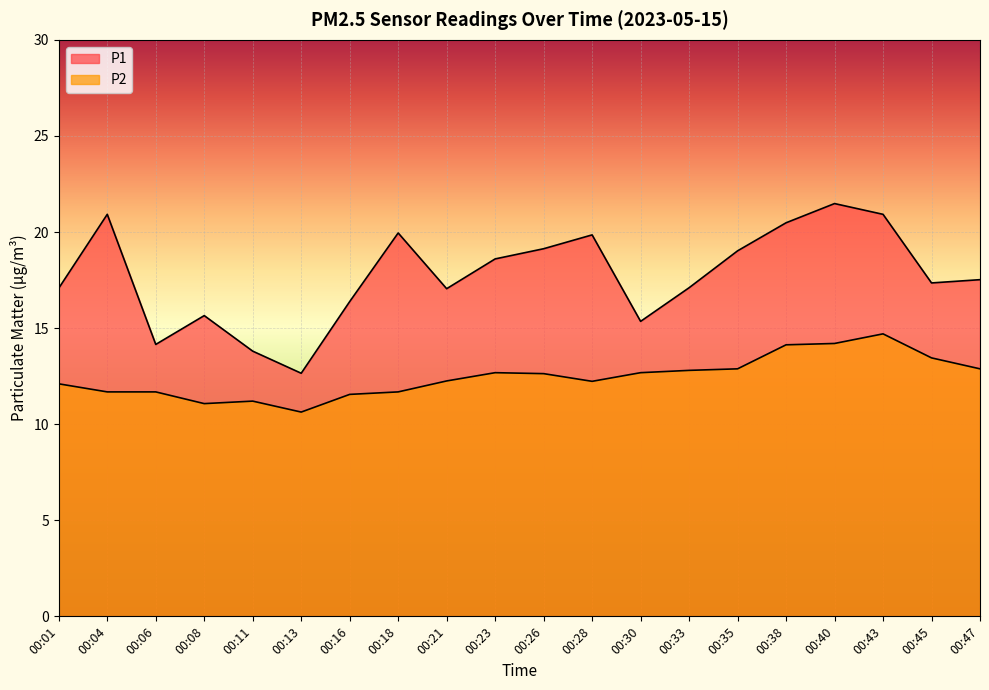

The value of P1 at 00:38 is 13.8. True or false?

False